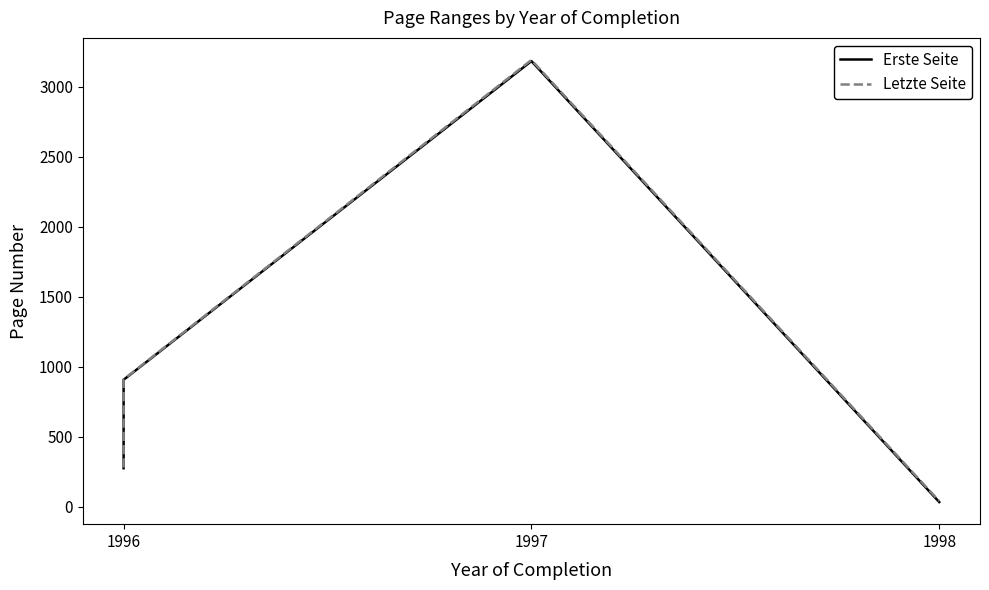

True or false: Erste Seite has more than 0 points higher than both neighbors.

True